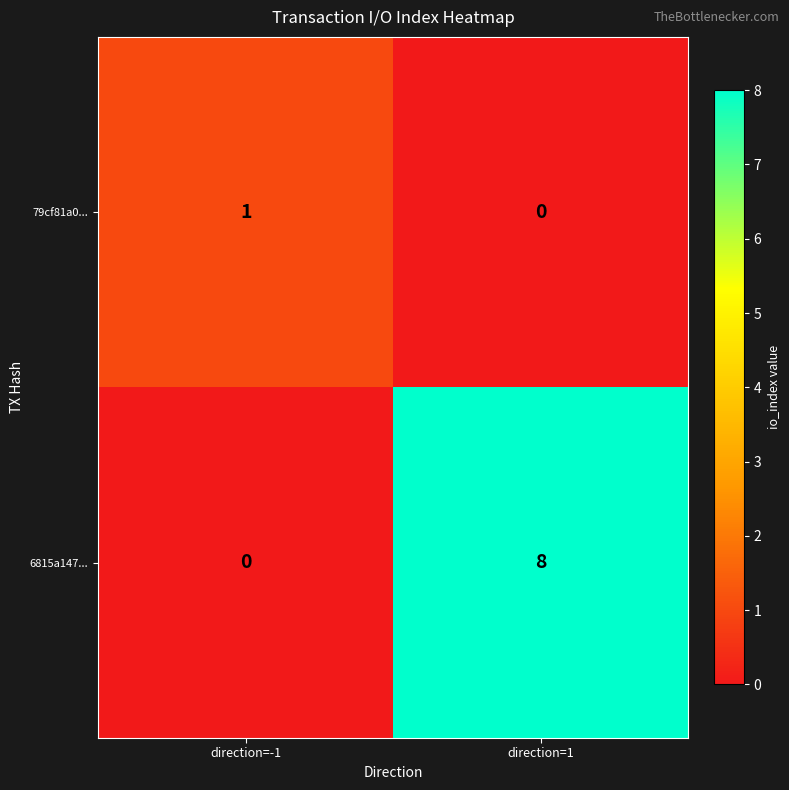

Which series has the widest spread of values?

6815a147...